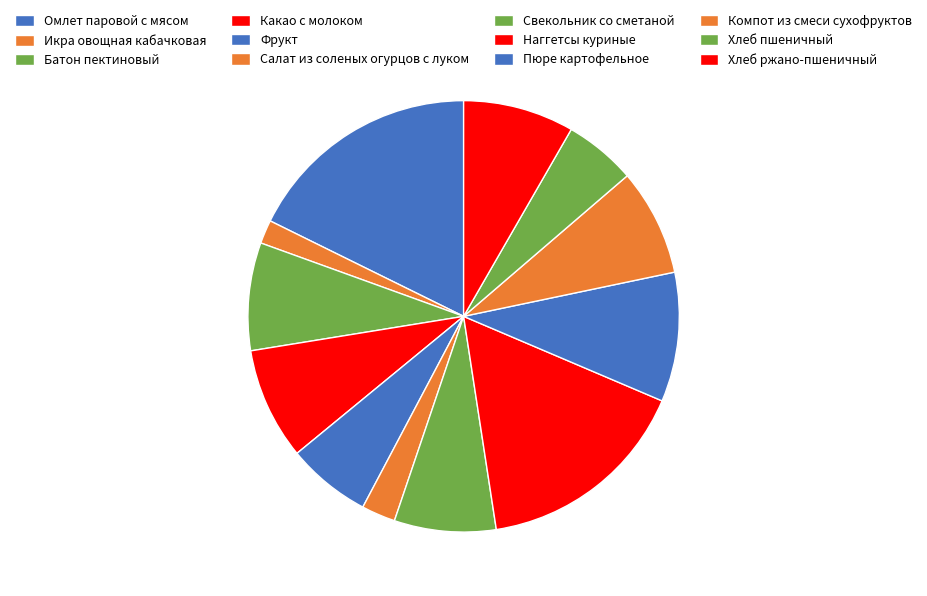

Rank the categories by value from highest to lowest.

Омлет паровой с мясом, Наггетсы куриные, Пюре картофельное, Какао с молоком, Хлеб ржано-пшеничный, Батон пектиновый, Компот из смеси сухофруктов, Свекольник со сметаной, Фрукт, Хлеб пшеничный, Салат из соленых огурцов с луком, Икра овощная кабачковая